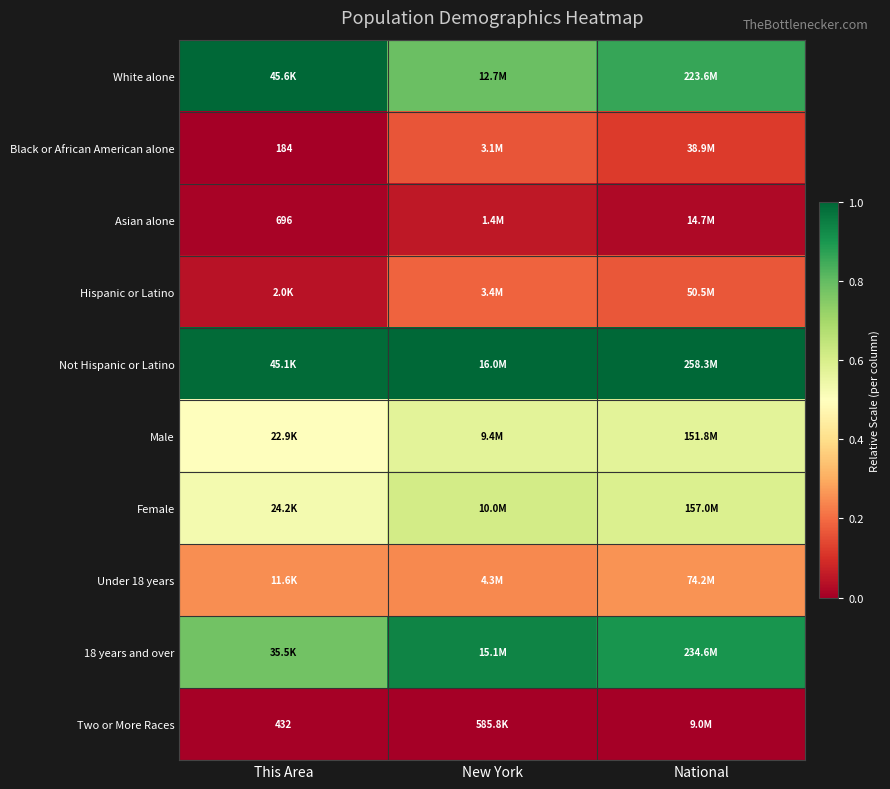

List the labels in order of Black or African American alone value, smallest first.

This Area, National, New York